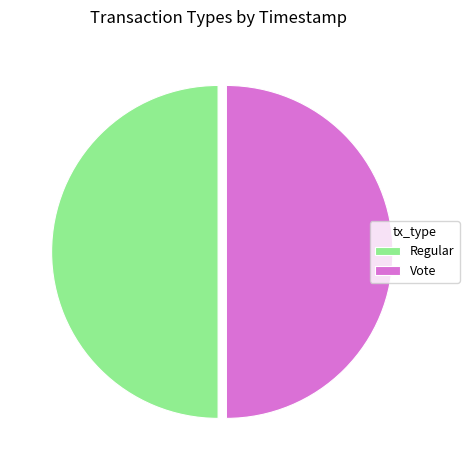

Is it true that Regular is 50% of the pie?

True